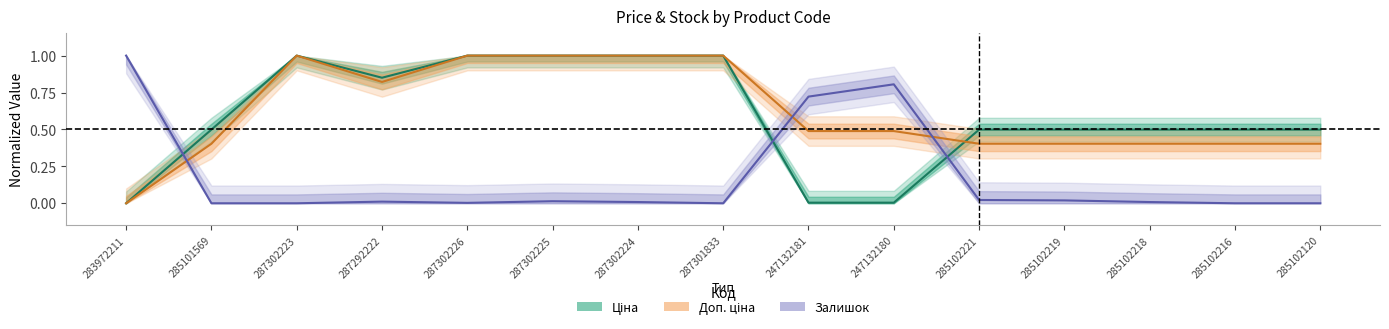

True or false: Доп. ціна has a value of 0.5 at 285102219.

False